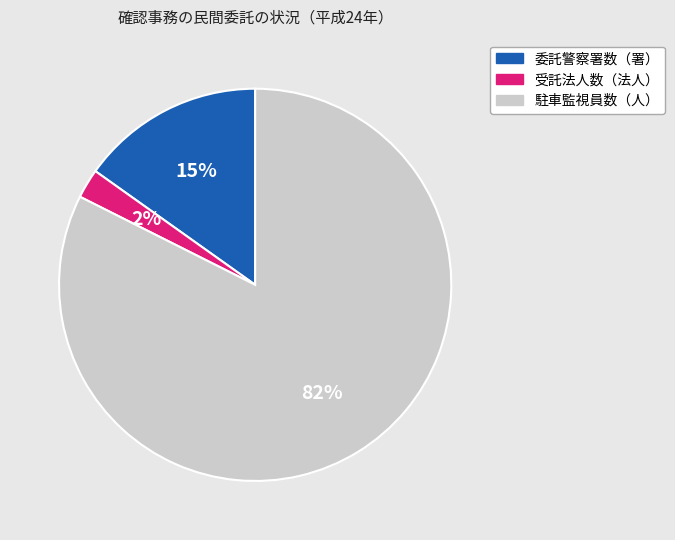

To the nearest percent, what is the average slice percentage?

33%